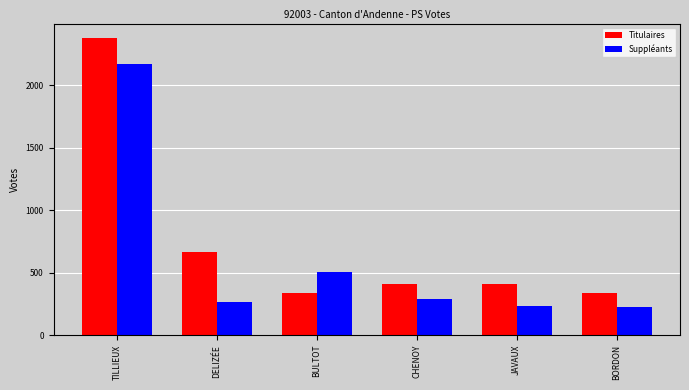

What is the value of the Titulaires bar at the 1st from the left?

2377